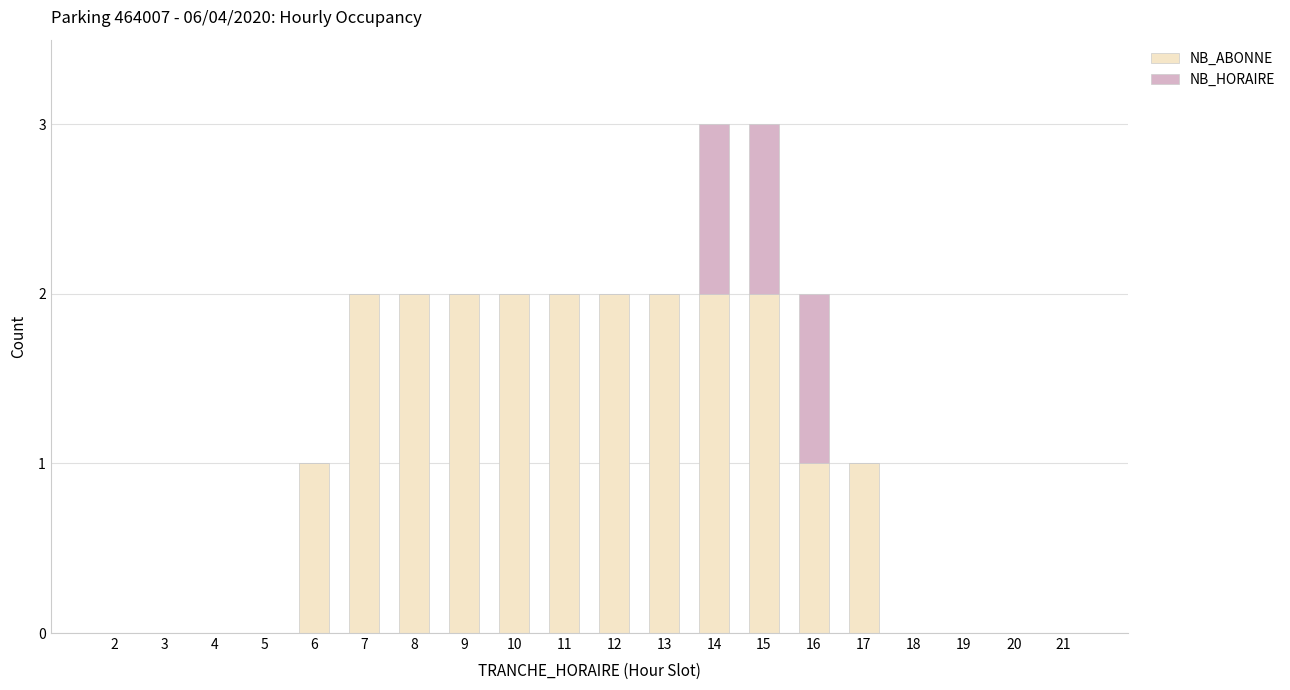

The value of NB_ABONNE at 21 is -1. True or false?

False